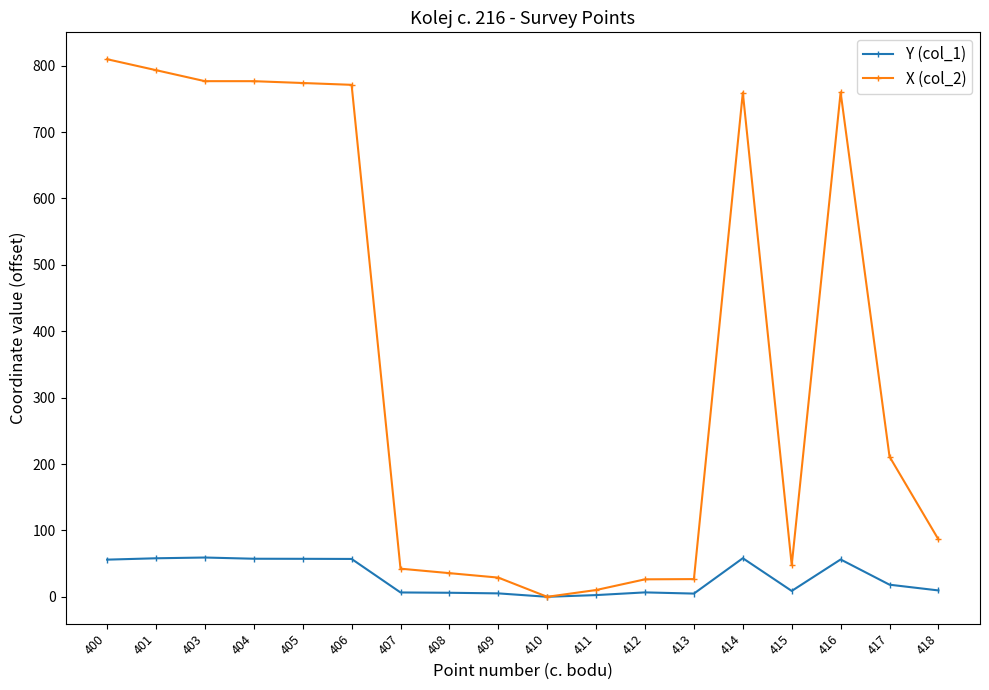

What is the sum of all Y (col_1) values?

527.5